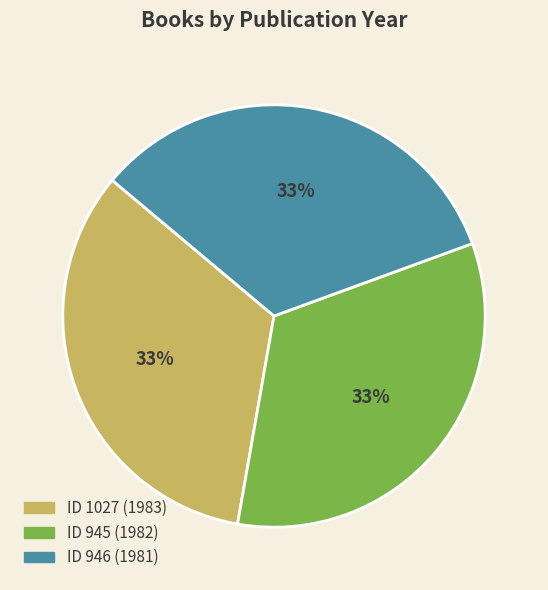

Does any single category account for the majority?

No